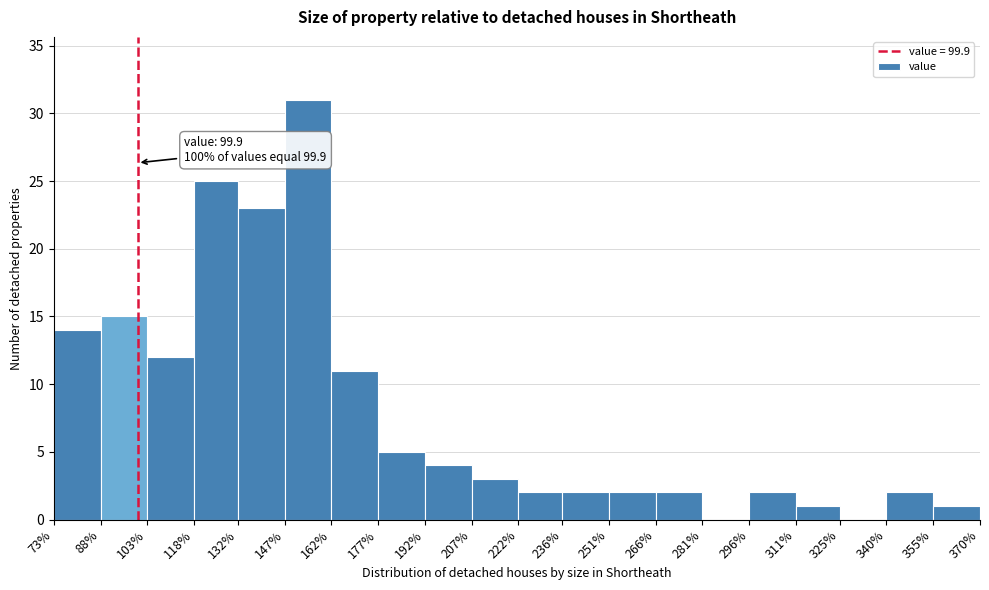

Which range on the x-axis has the tallest bar?

147% to 162%